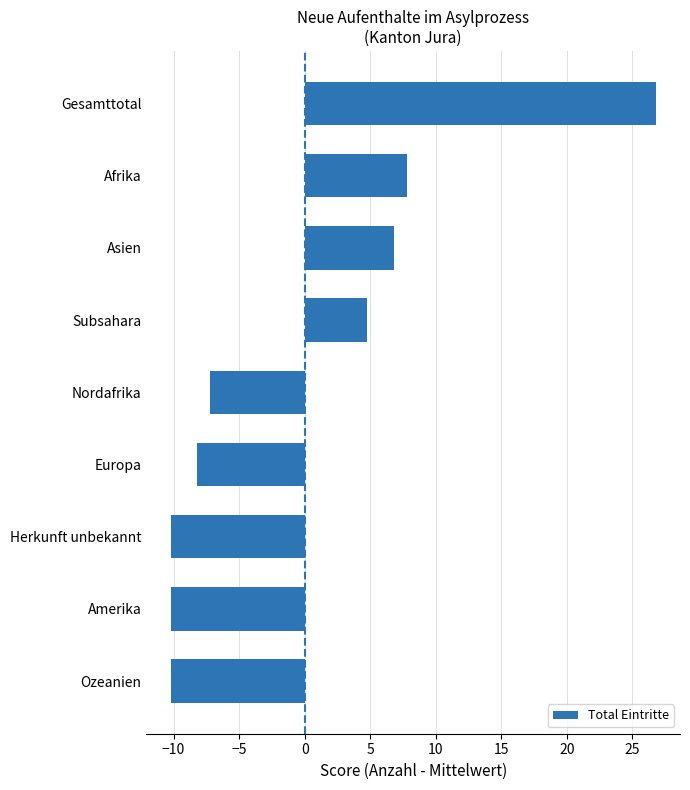

What is the greatest value displayed?

26.8